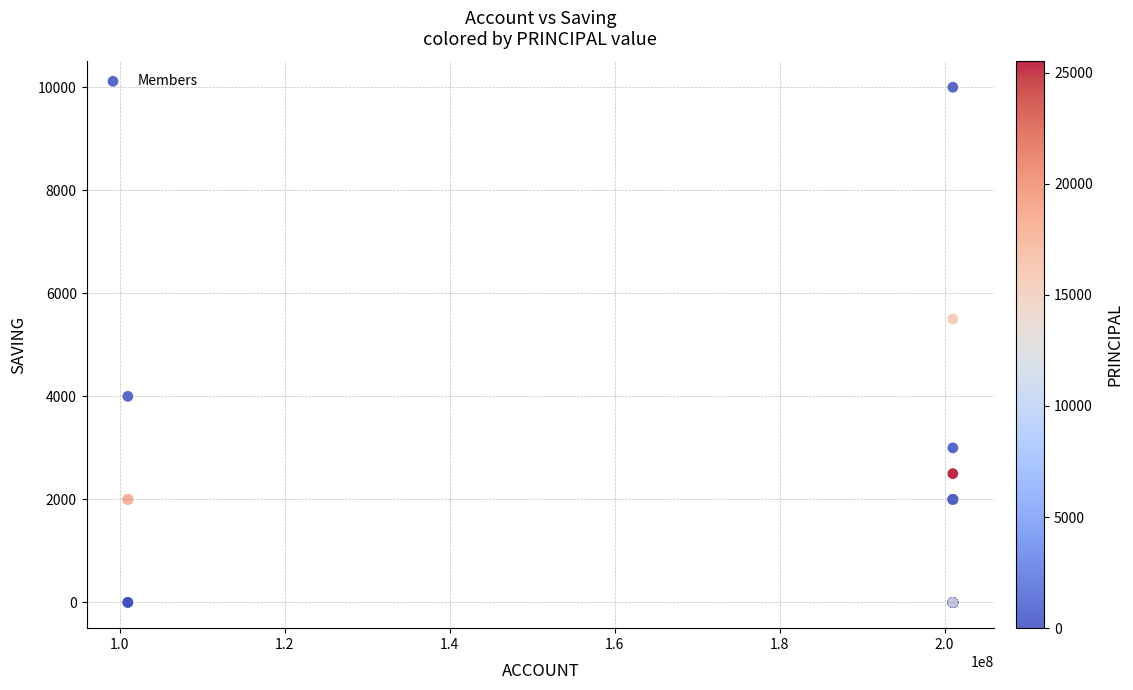

What Y value in the scatter plot is closest to 5000?

5500